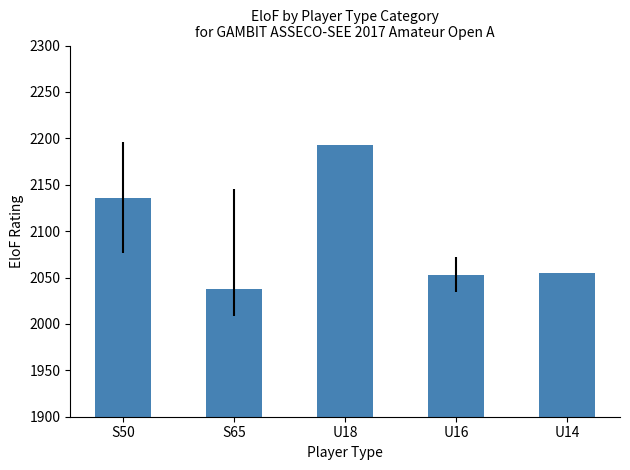

What is the sum of all values?

10475